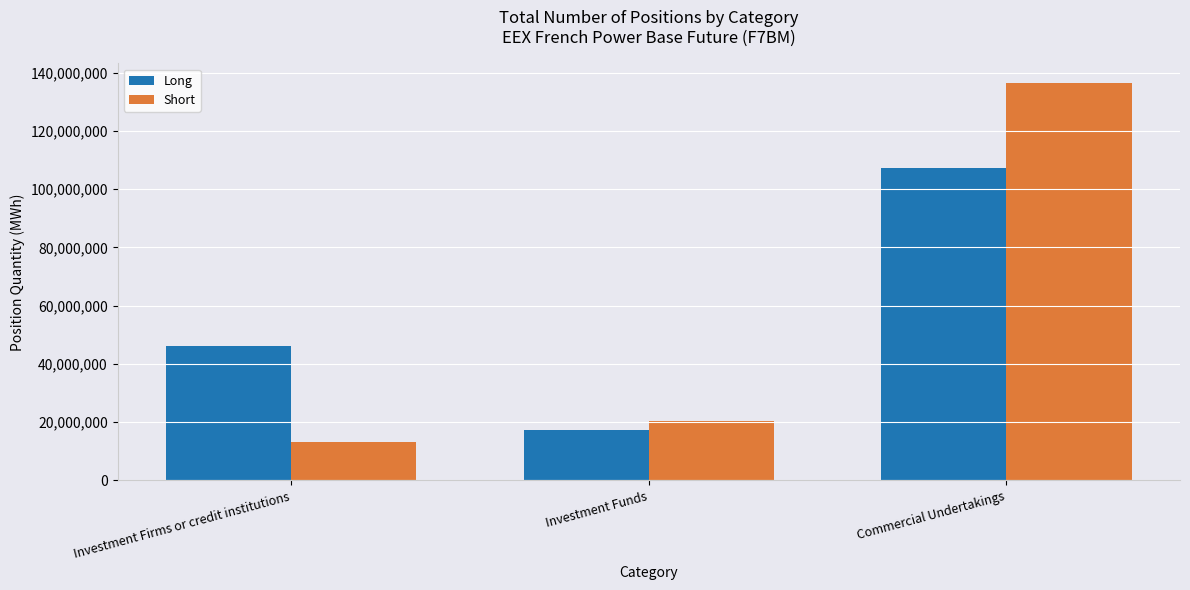

Reading right to left, extract all data points from this chart.

Long: 107239376	17387496	46182101
Short: 136368402	20439296	13377042